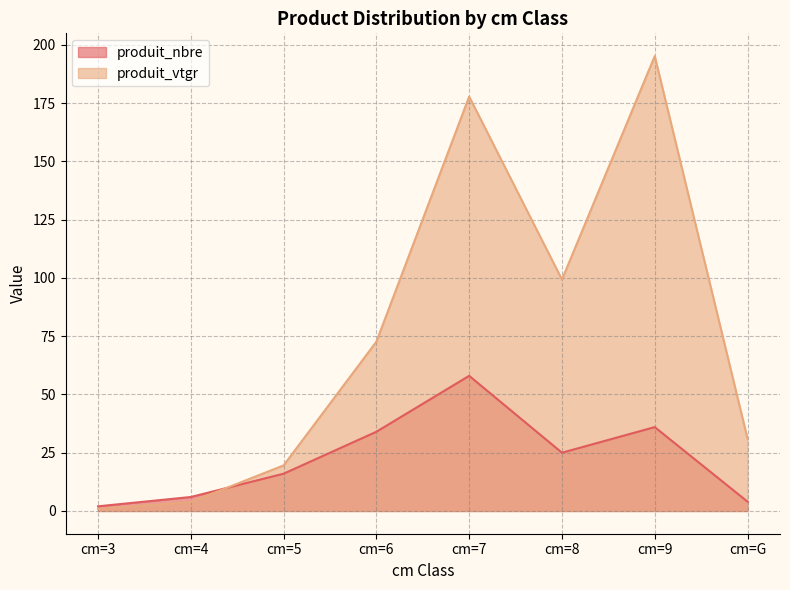

Which category has the lowest value across all series?

cm=3